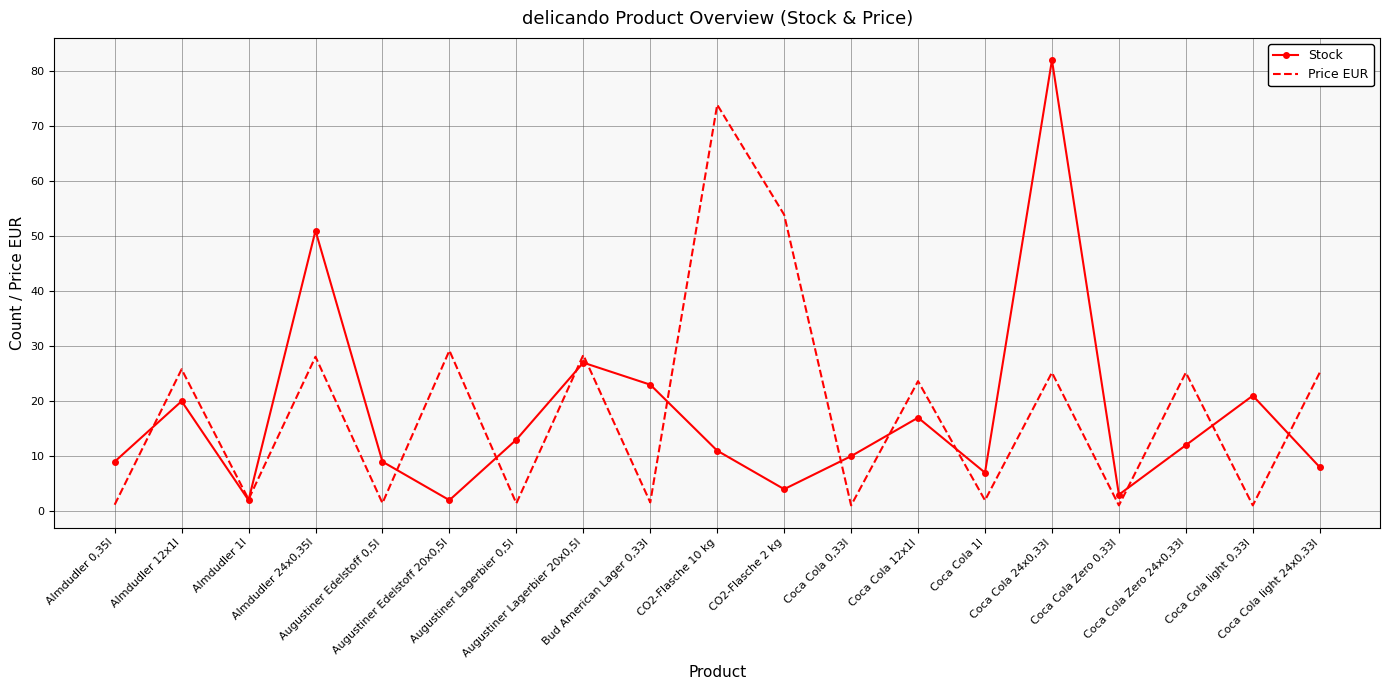

Is the value of Stock at Coca Cola light 0,33l greater than the value of Price EUR at Bud American Lager 0,33l?

Yes